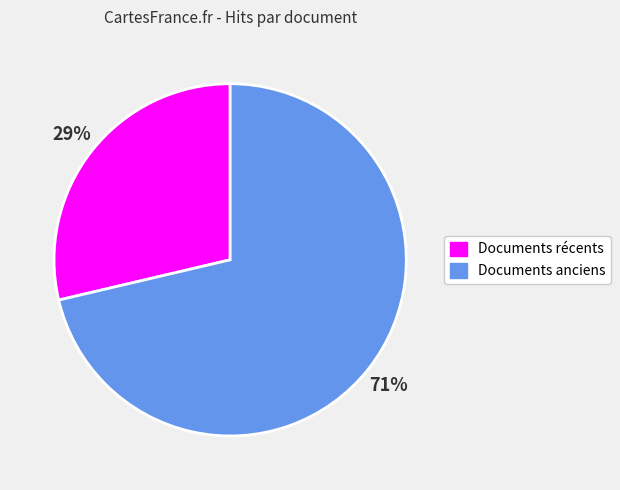

To the nearest percent, what is the average slice percentage?

50%